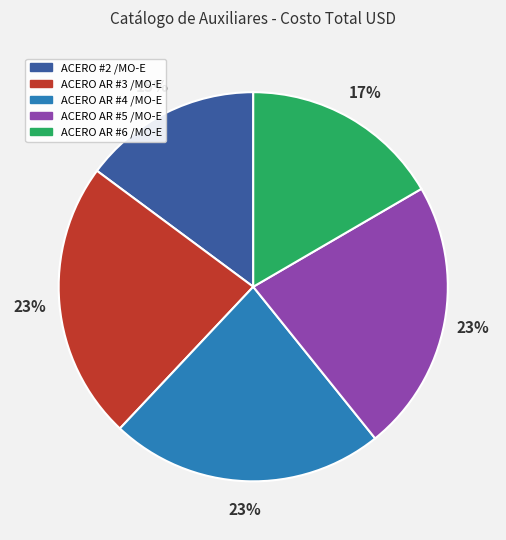

Does ACERO AR #3 /MO-E represent more than half of the total?

No